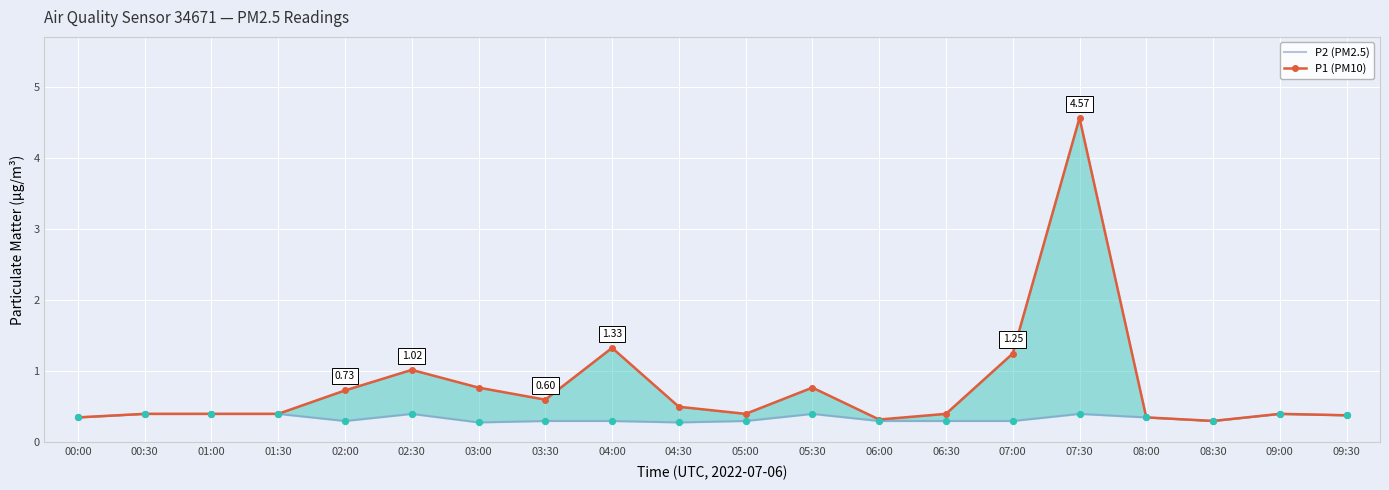

Which series has the widest spread of Y values?

P1 (PM10)